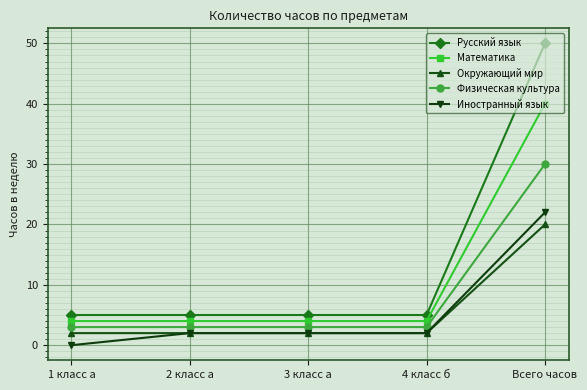

What position from the left is 4 класс б?

4